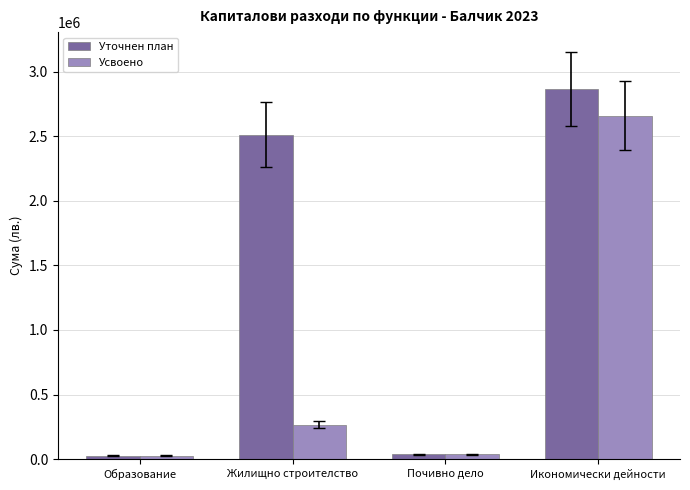

At which label does Уточнен план reach its peak?

Икономически дейности